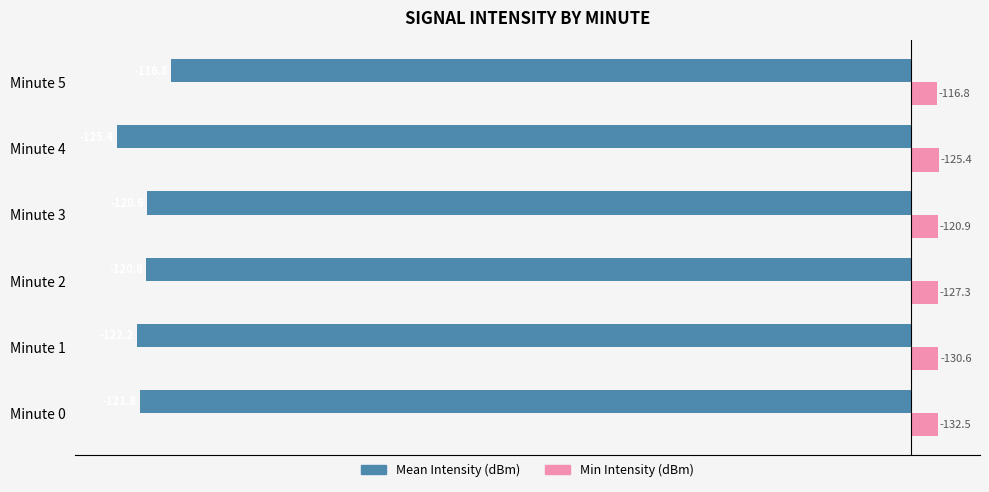

The Mean Intensity (dBm) series shows -63.1 at Minute 4. True or false?

False